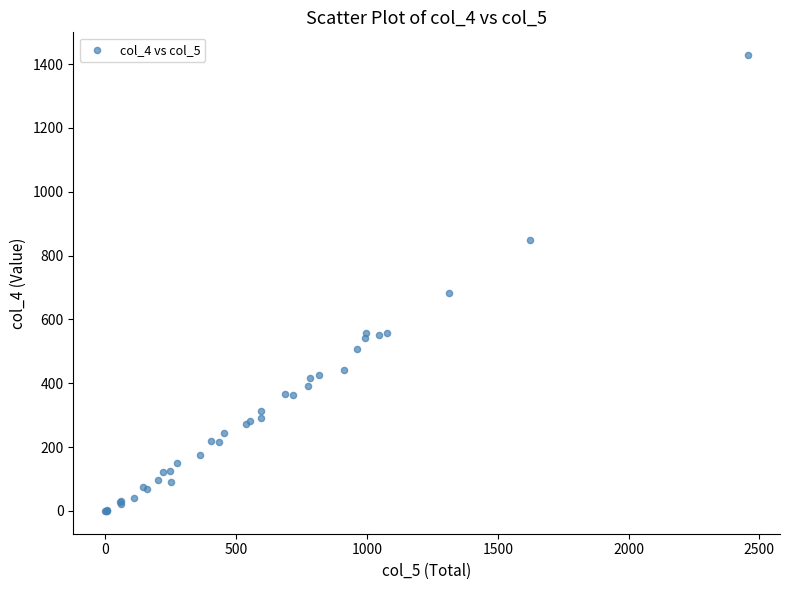

What Y value in the scatter plot is closest to 714?

684